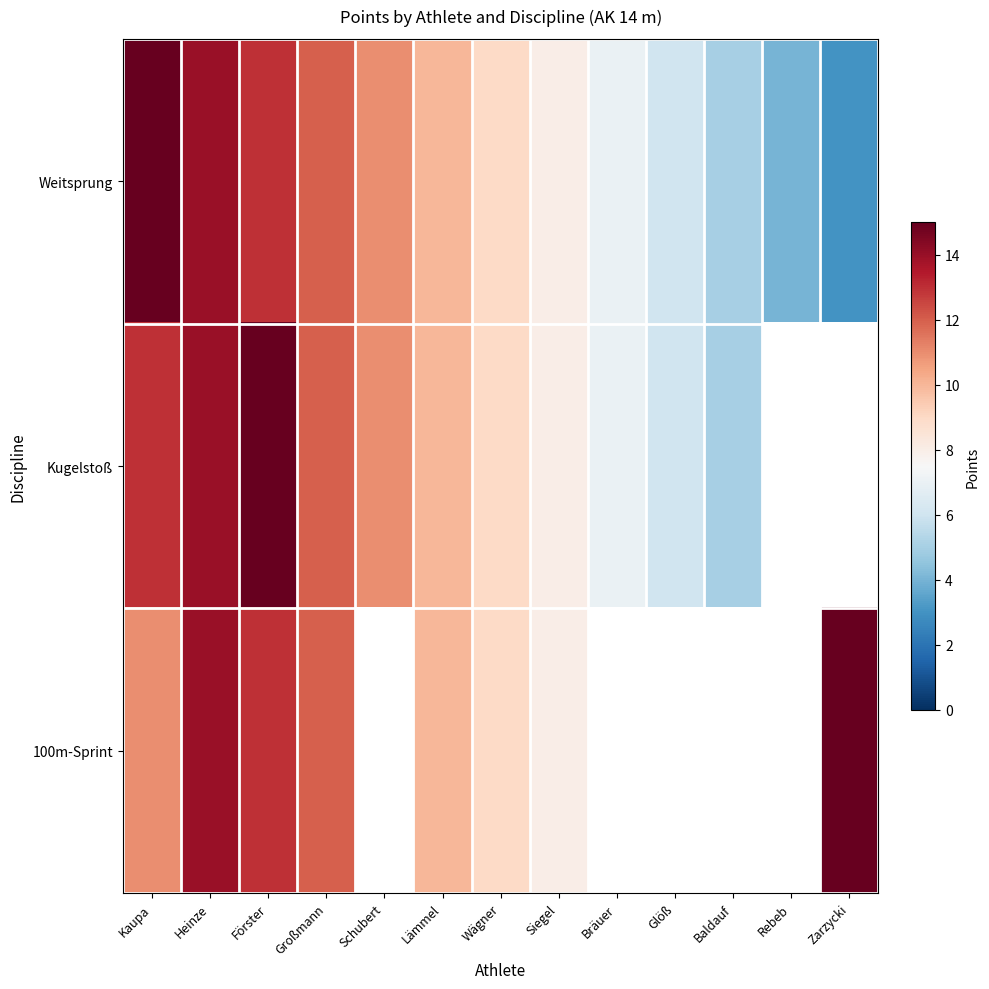

The 100m-Sprint series shows 13.0 at Förster. True or false?

True